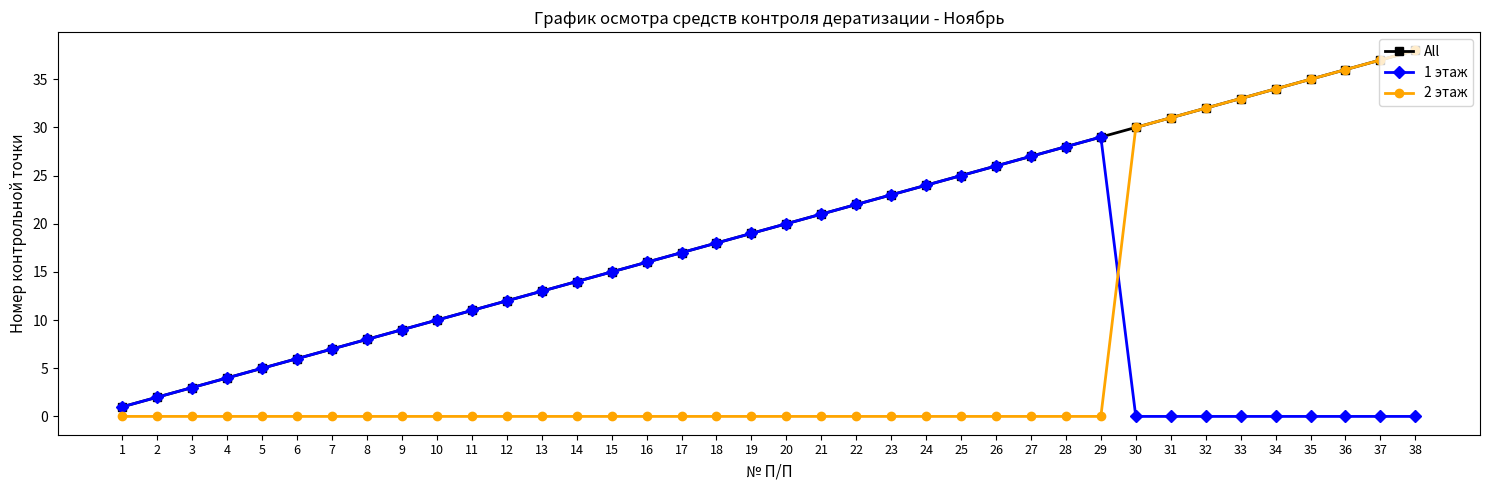

What is the spread (max minus min) of values at 23?

23